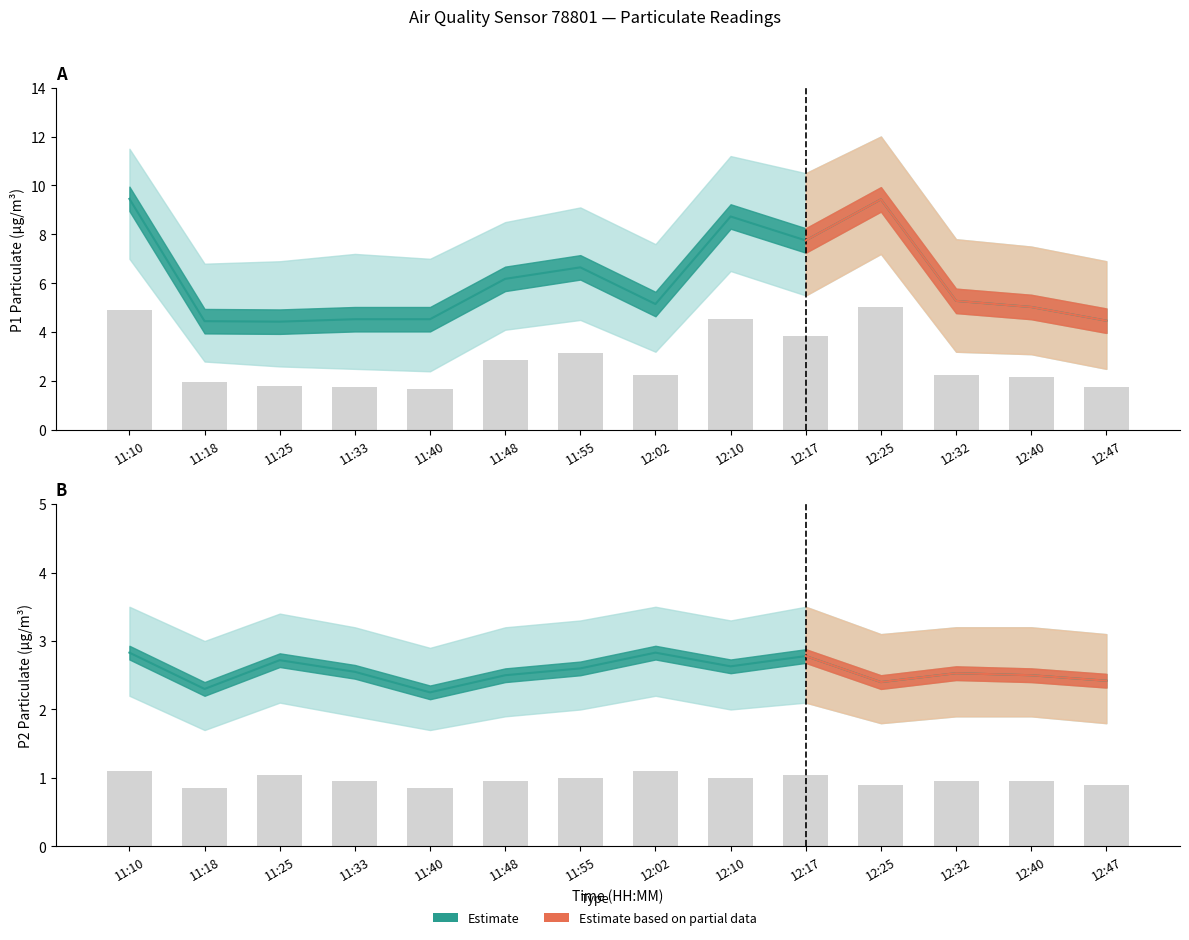

What position from the left is 12:25?

11